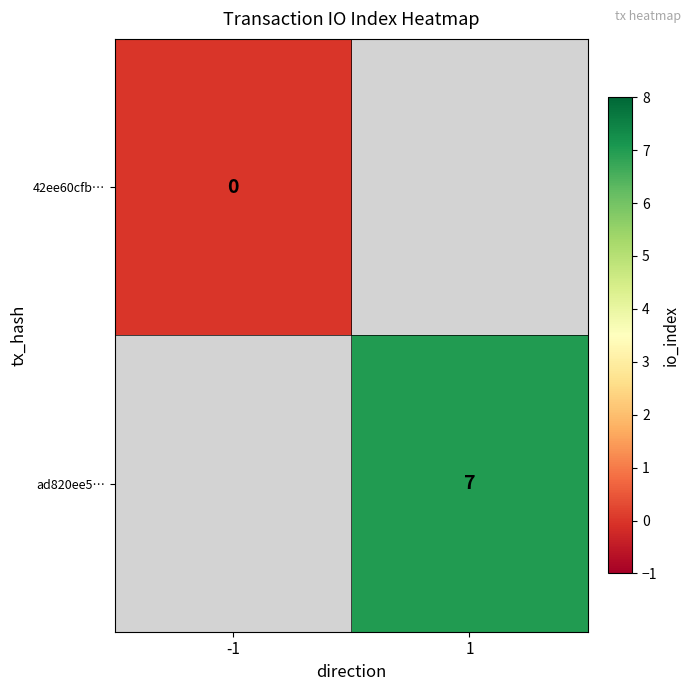

At how many categories does at least one series exceed 6?

1